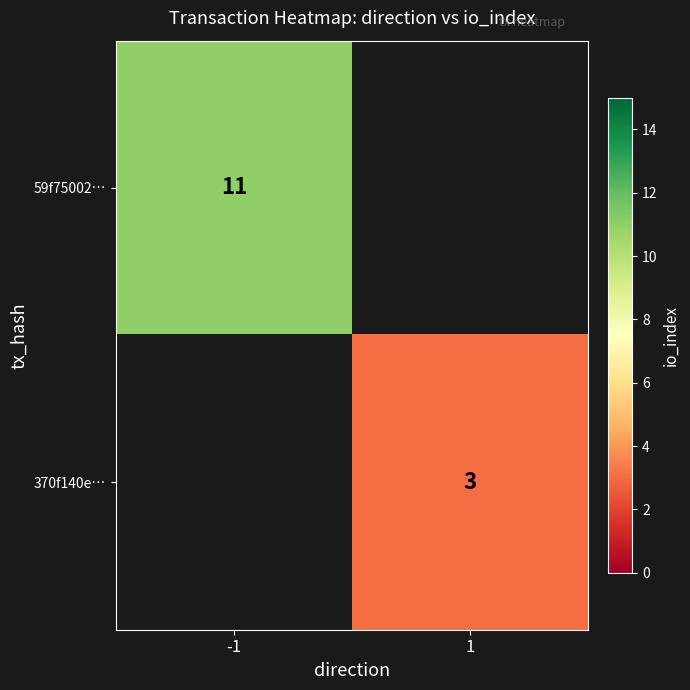

The value of 370f140e… at 1 is 2. True or false?

False